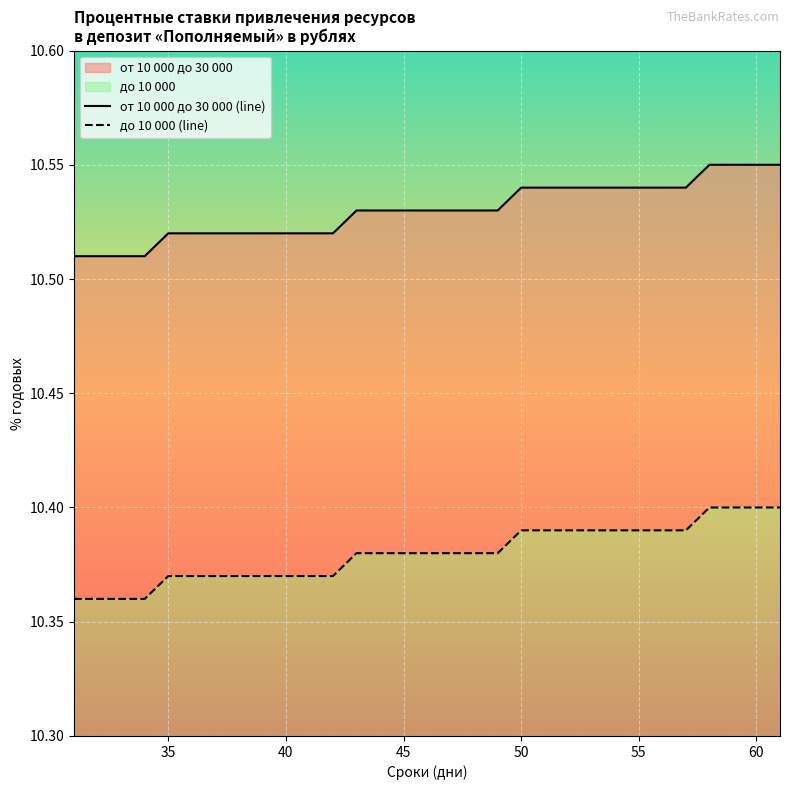

At 60, list the series in order from largest to smallest.

от 10 000 до 30 000 (line), до 10 000 (line)